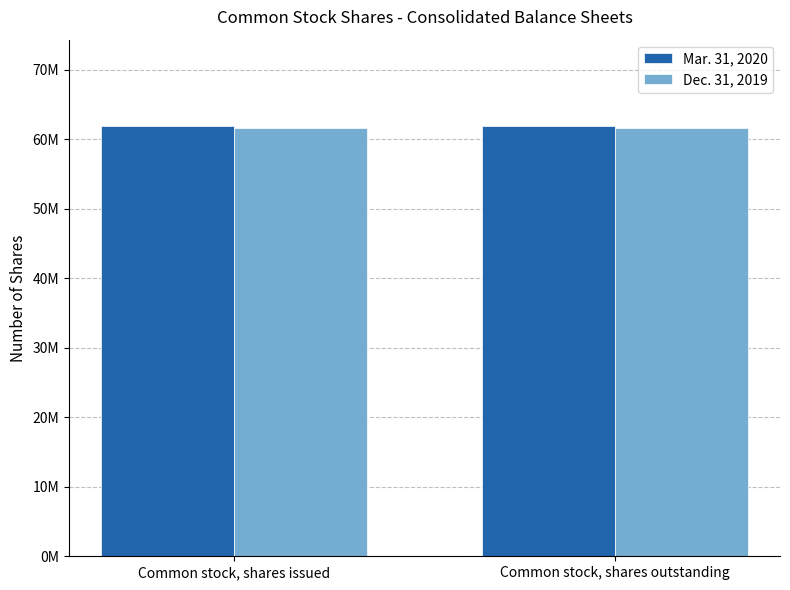

What is the minimum value for Mar. 31, 2020?

61930339